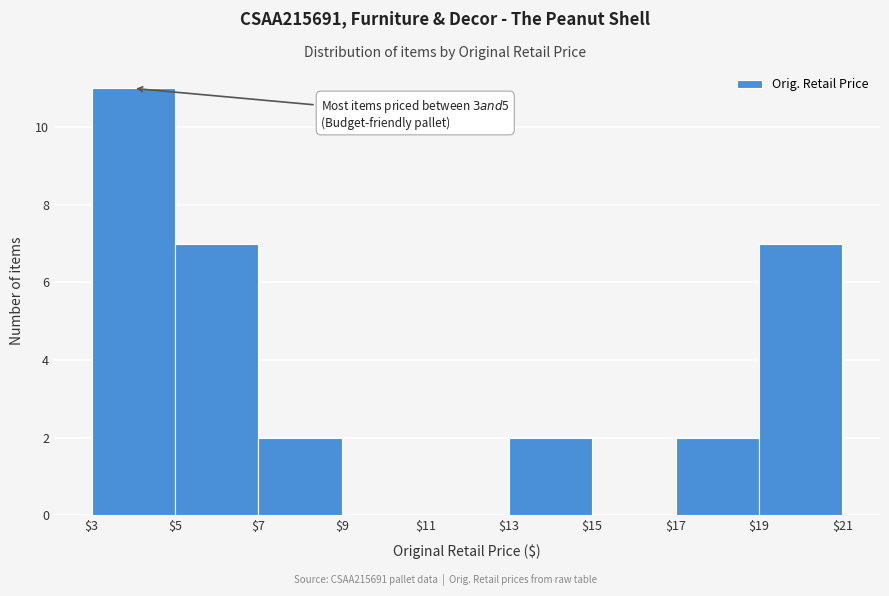

Over which range of the x-axis is the bar tallest?

$3 to $5